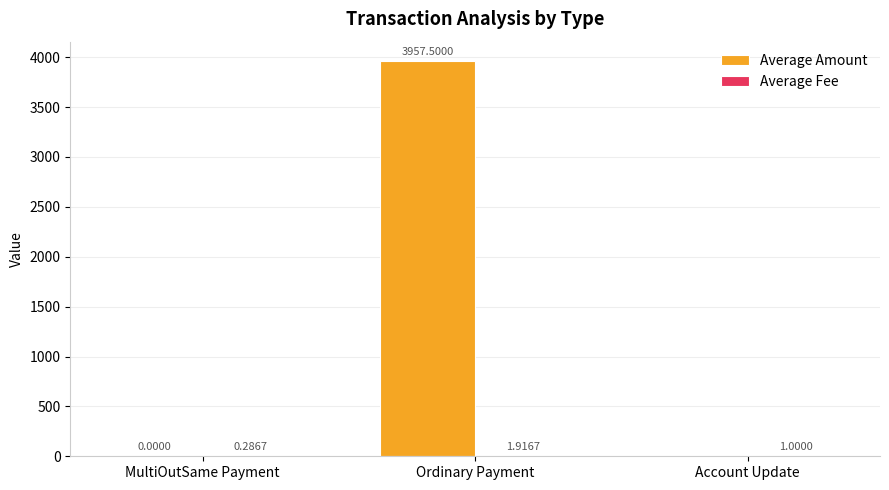

Which category has the highest value across all series?

Ordinary Payment